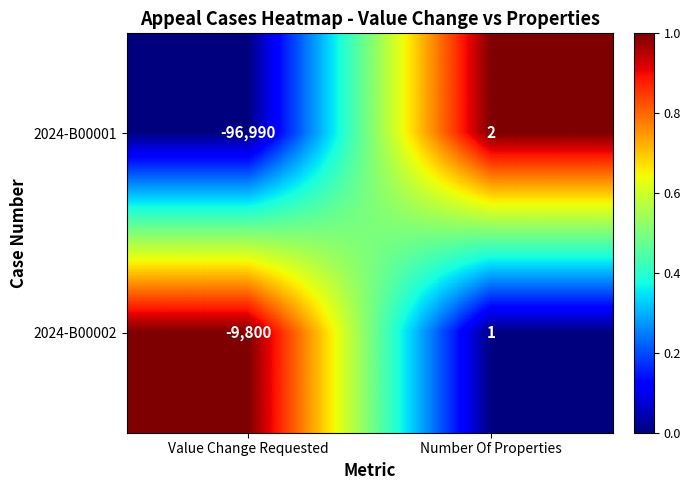

What is the difference between the maximum and minimum values in the 2024-B00001 series?

96992